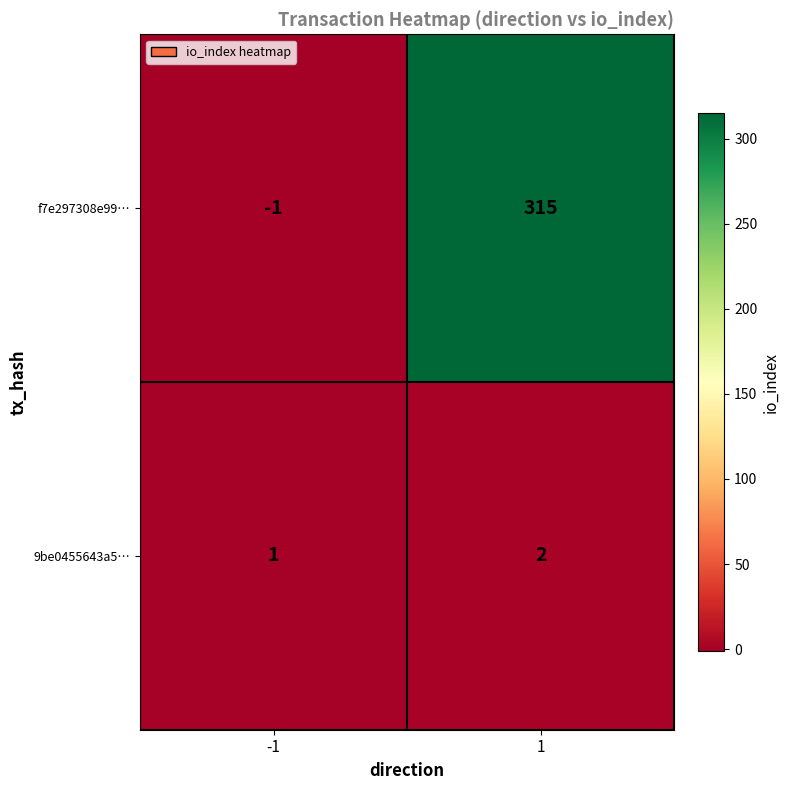

What is the total value across all series at 1?

317